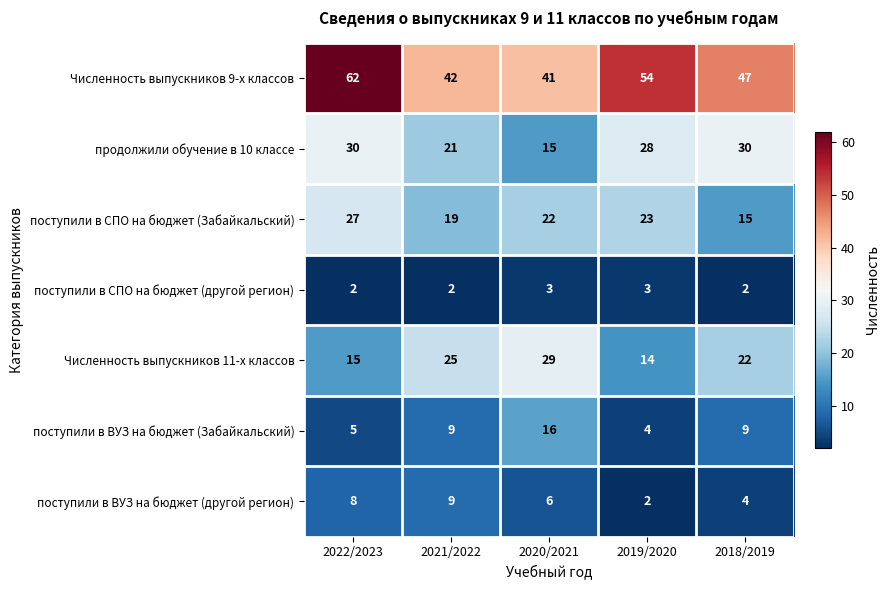

What is the spread (max minus min) of values at 2021/2022?

40